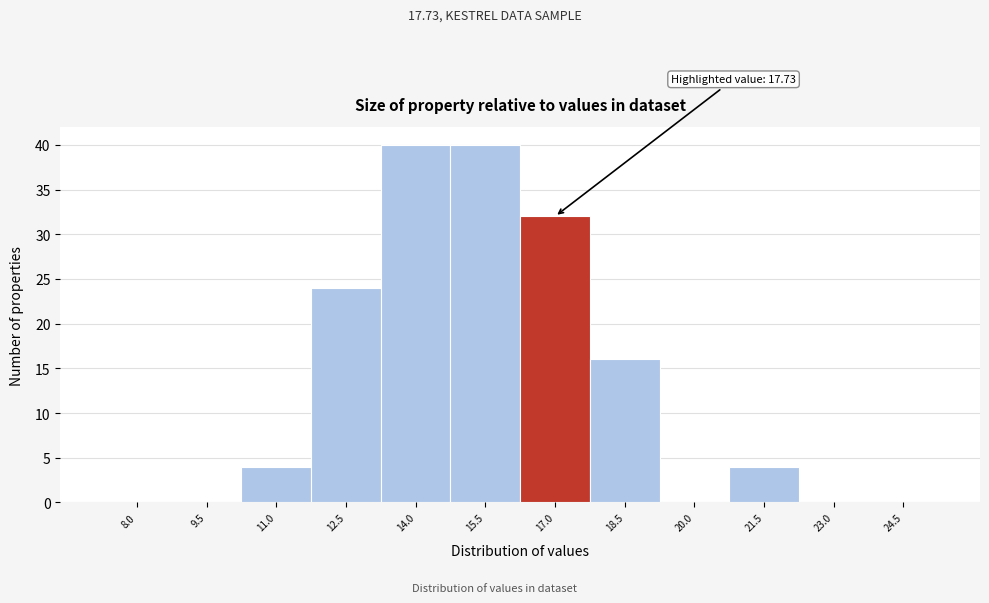

Reading left to right, transcribe all the data shown in this chart.

8.0=0	9.5=0	11.0=4	12.5=24	14.0=40	15.5=40	17.0=32	18.5=16	20.0=0	21.5=4	23.0=0	24.5=0